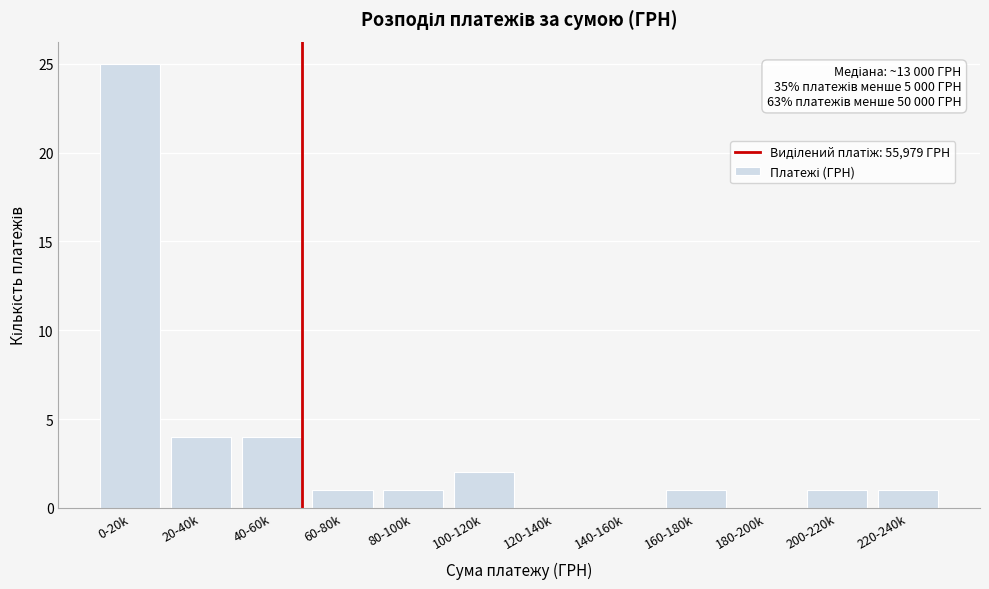

Reading left to right, list all the values displayed in this chart.

0-20k=25	20-40k=4	40-60k=4	60-80k=1	80-100k=1	100-120k=2	120-140k=0	140-160k=0	160-180k=1	180-200k=0	200-220k=1	220-240k=1